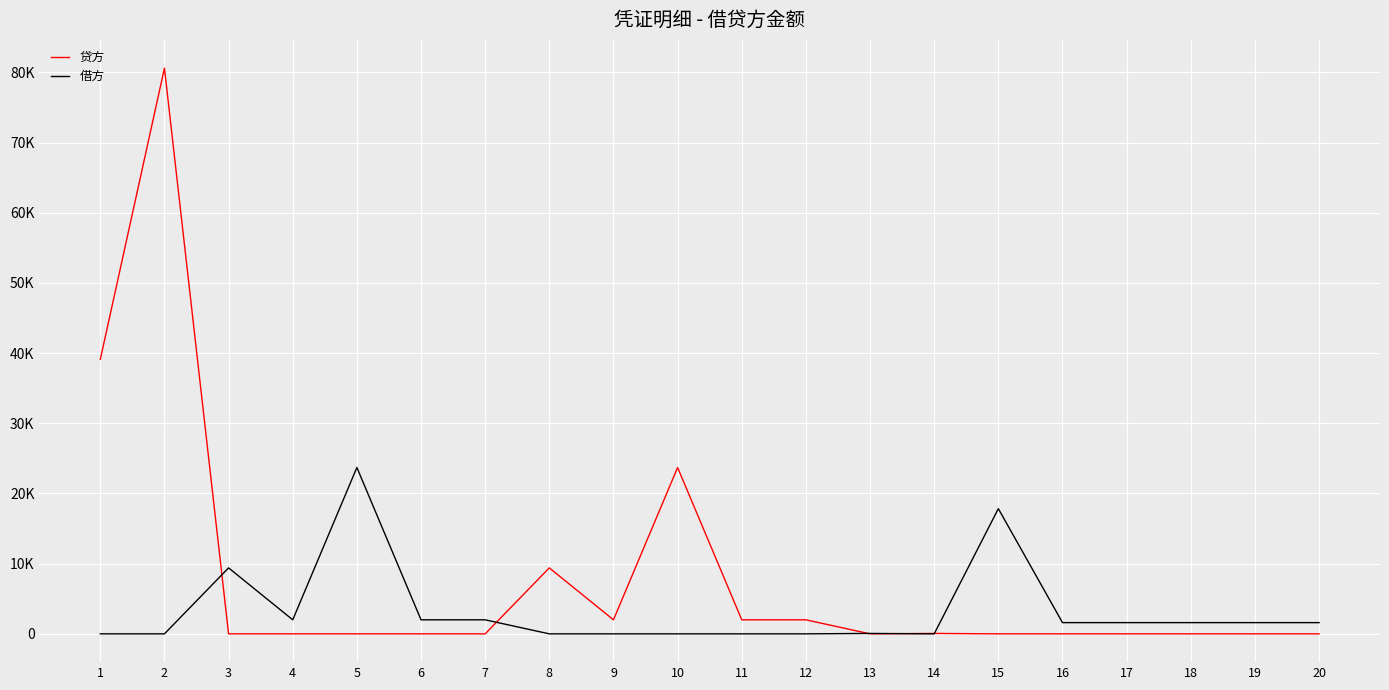

How many interior local valleys does the 贷方 series have?

2